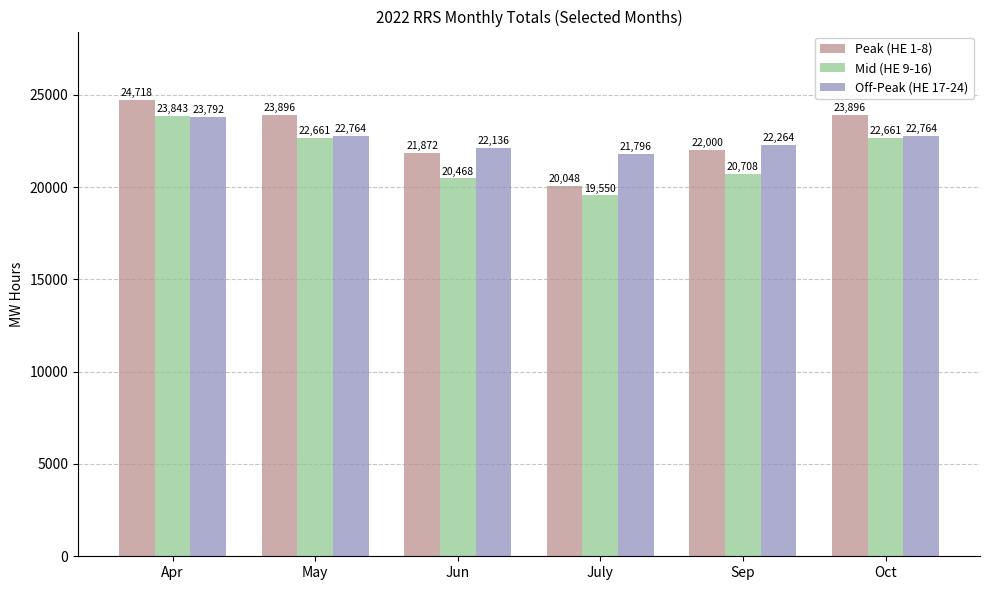

What is the label of the 5th bar from the right?

May